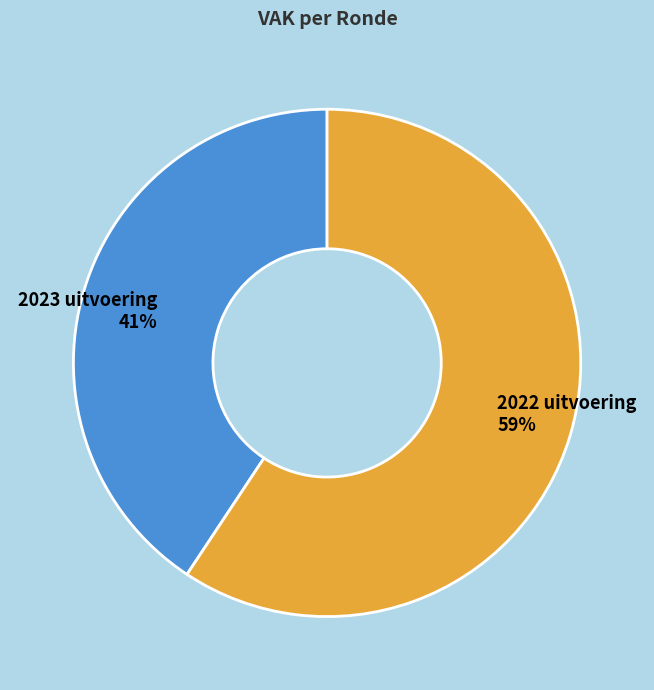

Does any single category account for the majority?

Yes